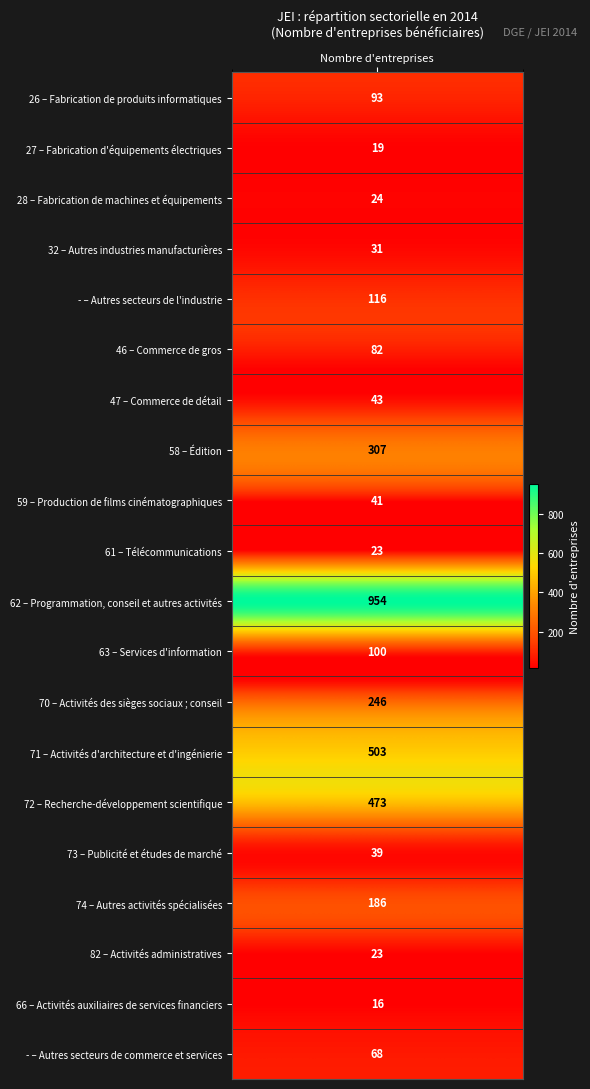

Approximately how many times larger is the value at 13 compared to 7?

1.6